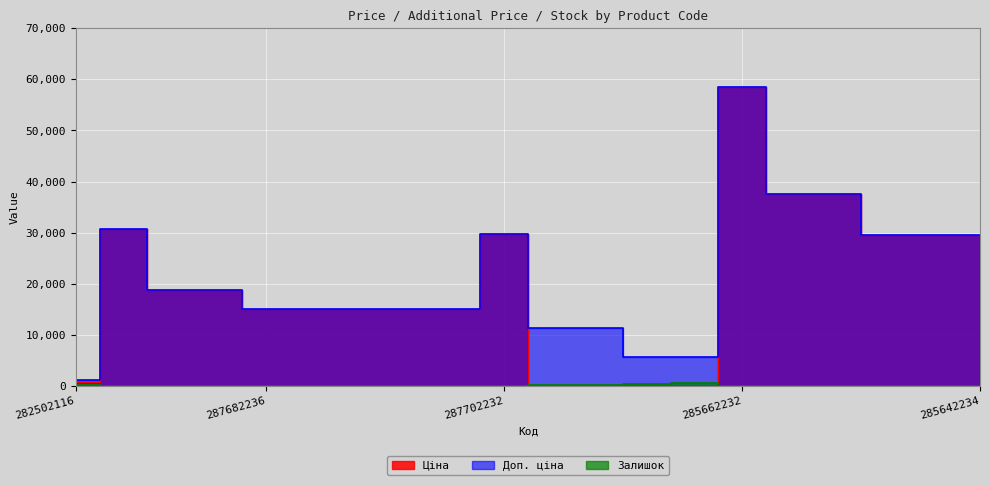

True or false: Доп. ціна and Залишок cross at least once.

False